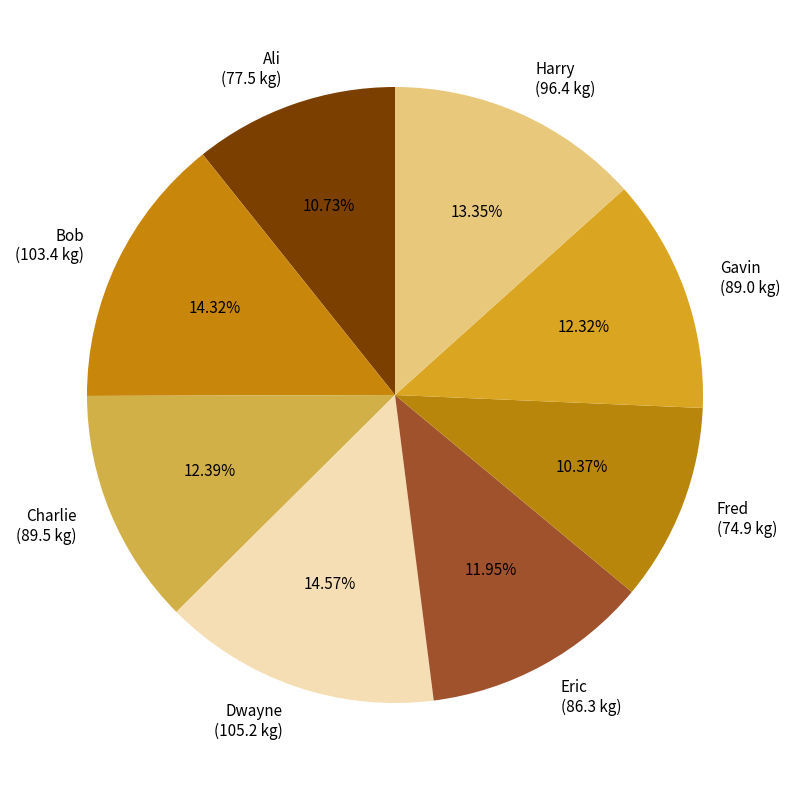

What percentage is NOT represented by Gavin?

87.7%